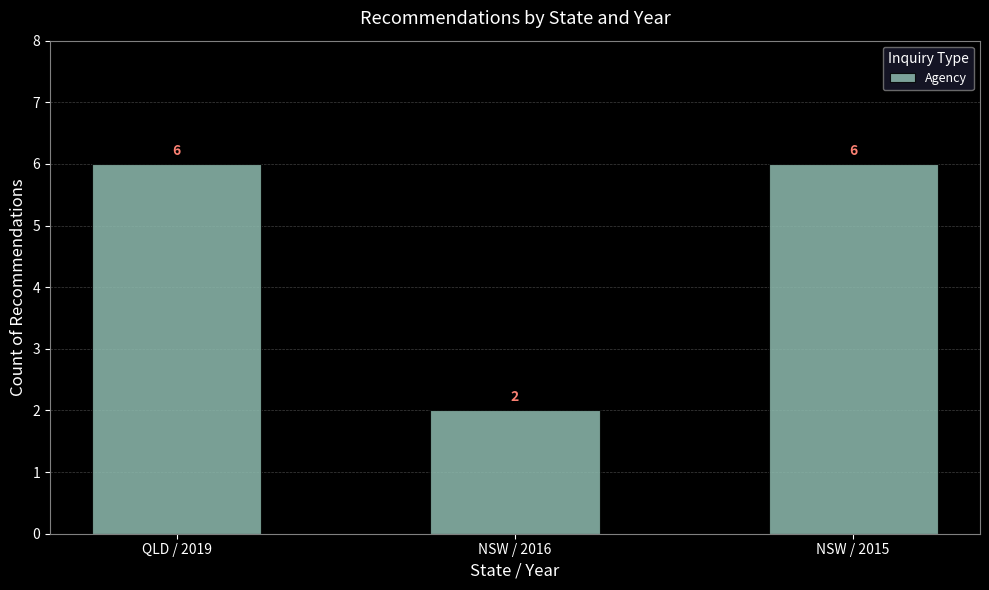

What is the sum of the values at QLD / 2019 and NSW / 2016?

8